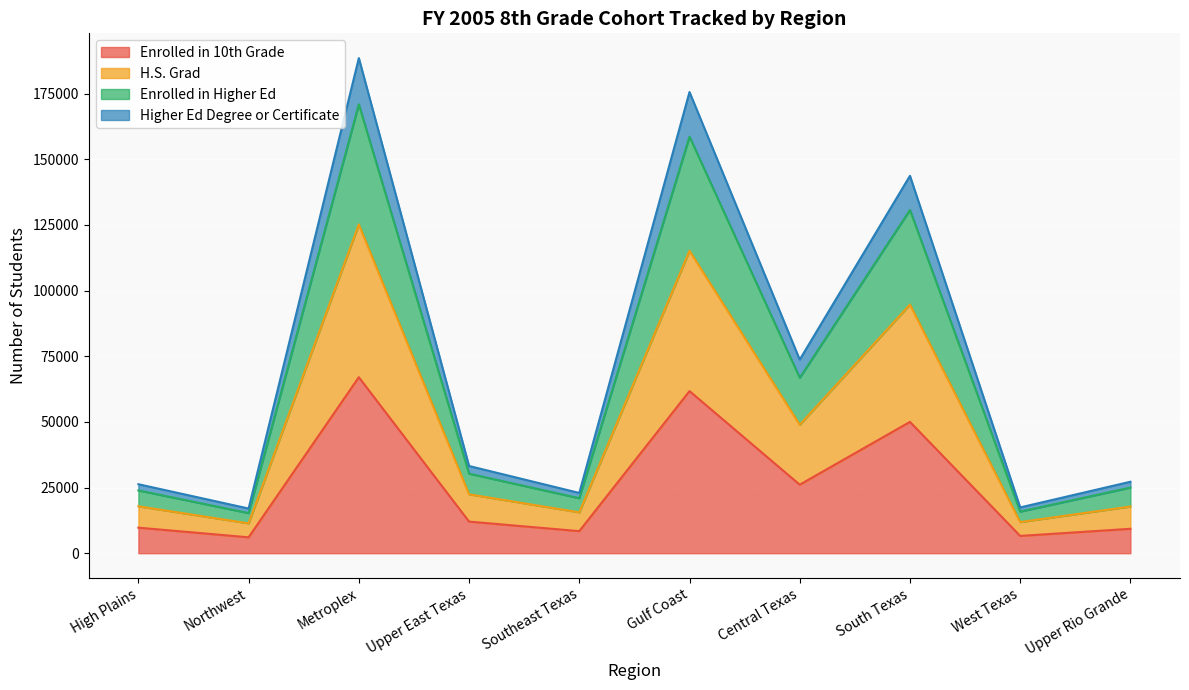

At which label does Enrolled in 10th Grade reach its peak?

Metroplex